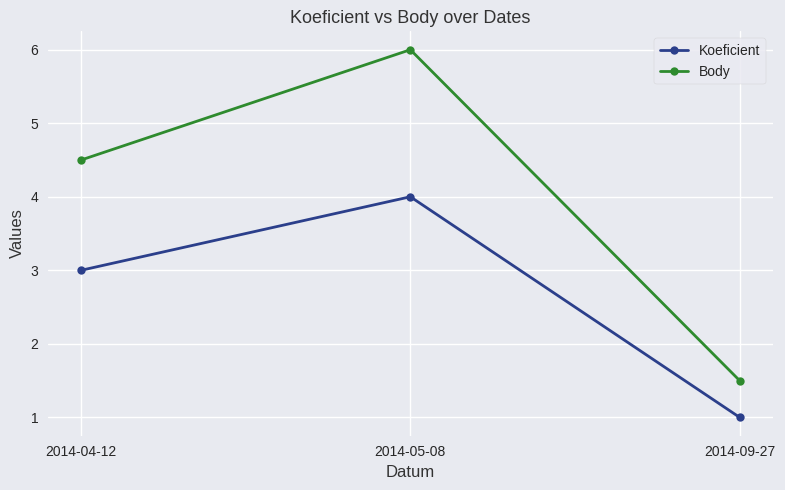

Read the Body value at 2014-05-08.

6.0